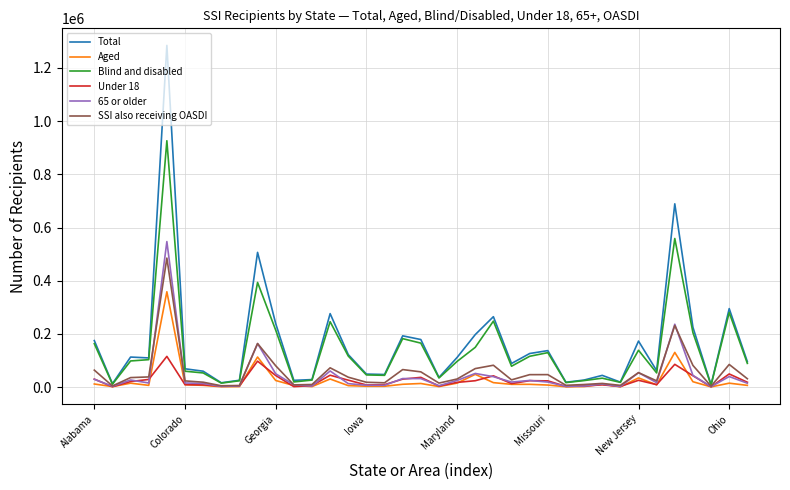

What are all the series names shown in the legend?

Total, Aged, Blind and disabled, Under 18, 65 or older, SSI also receiving OASDI